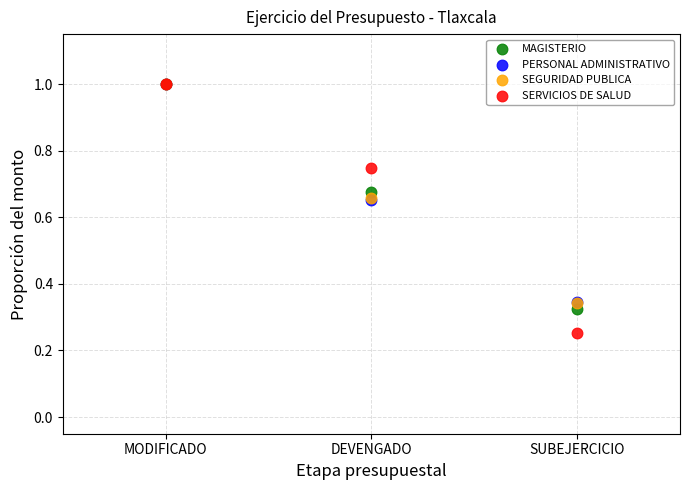

What are all the series names shown in the legend?

MAGISTERIO, PERSONAL ADMINISTRATIVO, SEGURIDAD PUBLICA, SERVICIOS DE SALUD